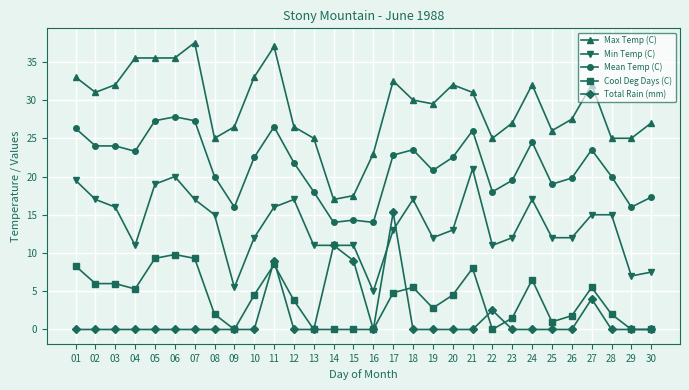

True or false: Mean Temp (C) and Cool Deg Days (C) intersect in this chart.

False